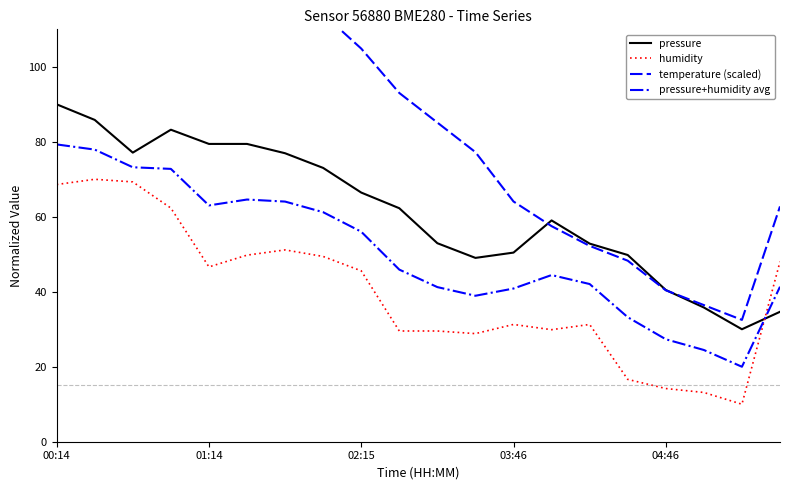

What is the total value across all series at 15?

147.9